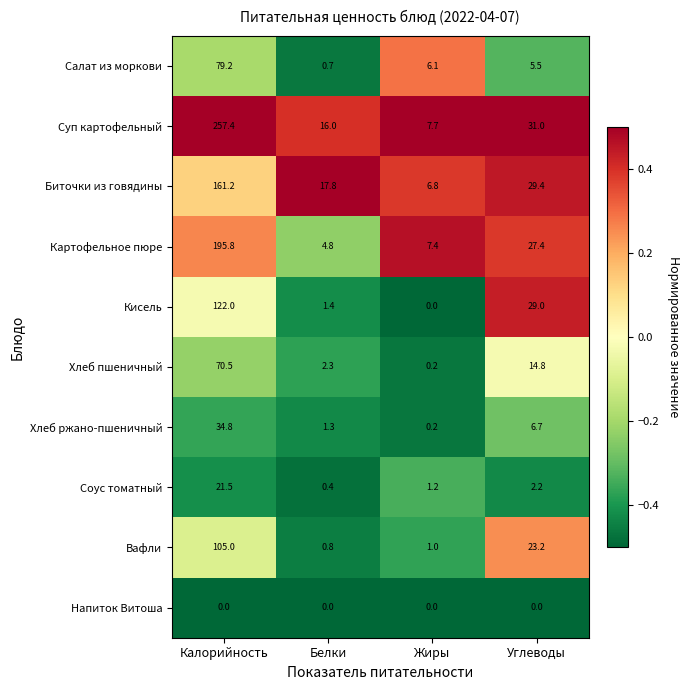

At Белки, list the series in order from largest to smallest.

Биточки из говядины, Суп картофельный, Картофельное пюре, Хлеб пшеничный, Кисель, Хлеб ржано-пшеничный, Вафли, Салат из моркови, Соус томатный, Напиток Витоша